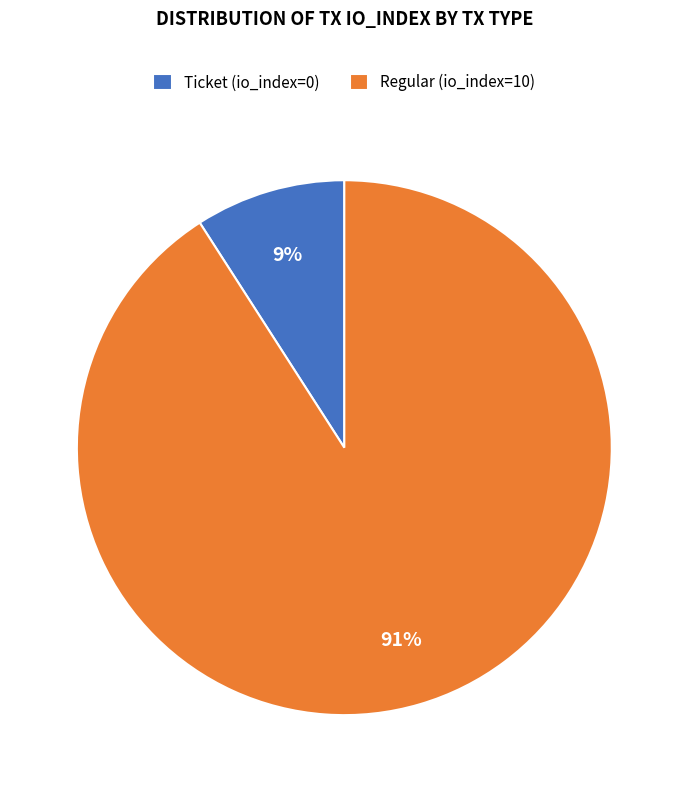

Which slice represents more than half of the pie?

Regular (io_index=10)